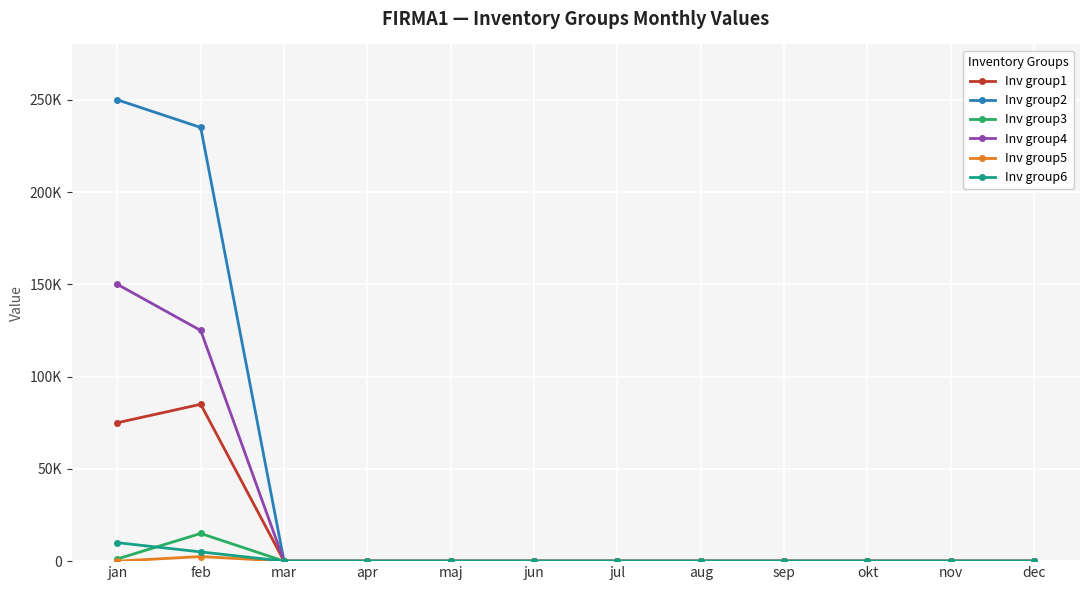

What is the label of the 8th point from the left?

aug